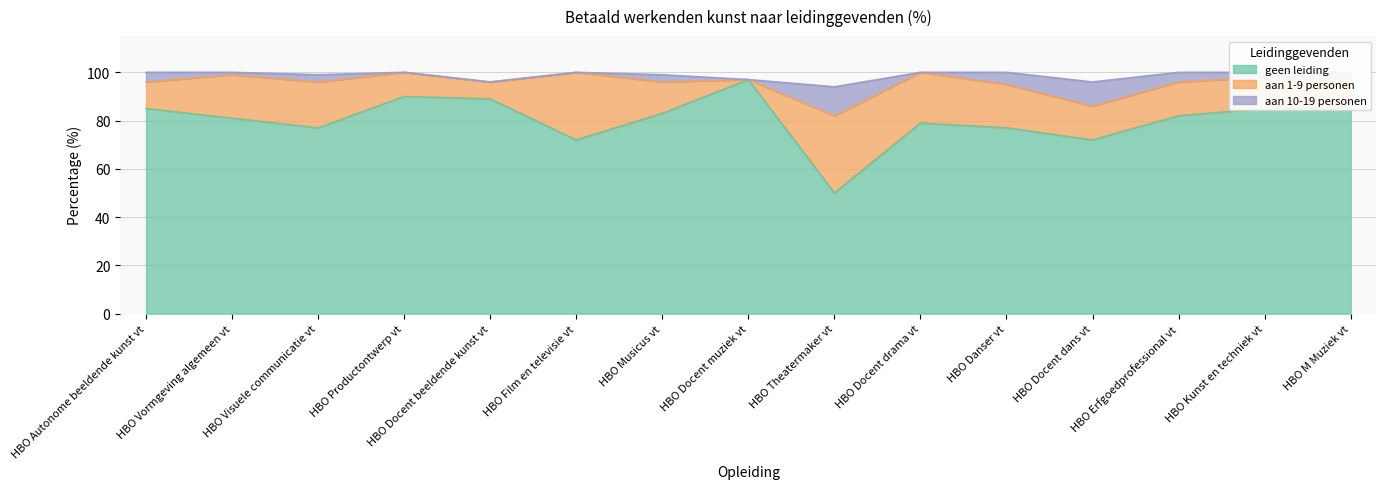

What is the difference between the second highest and minimum values in the aan 10-19 personen series?

10